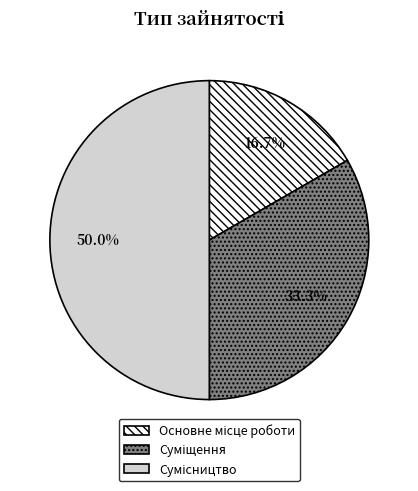

Is it true that Суміщення is 33% of the pie?

True